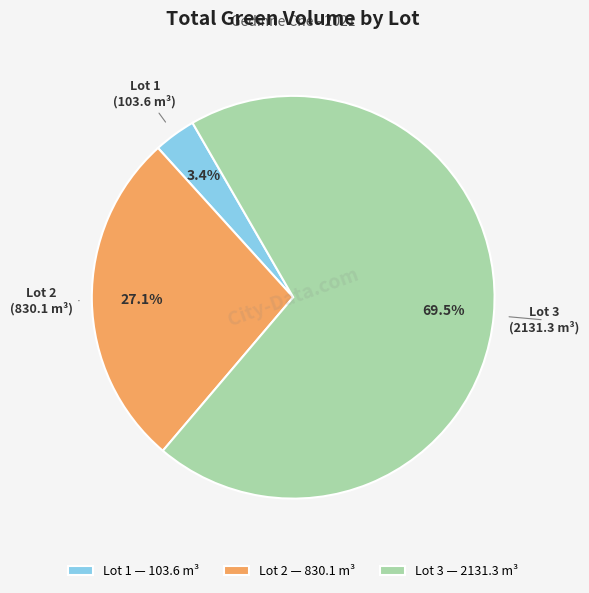

What percentage is the Lot 1 slice, to the nearest percent?

3%